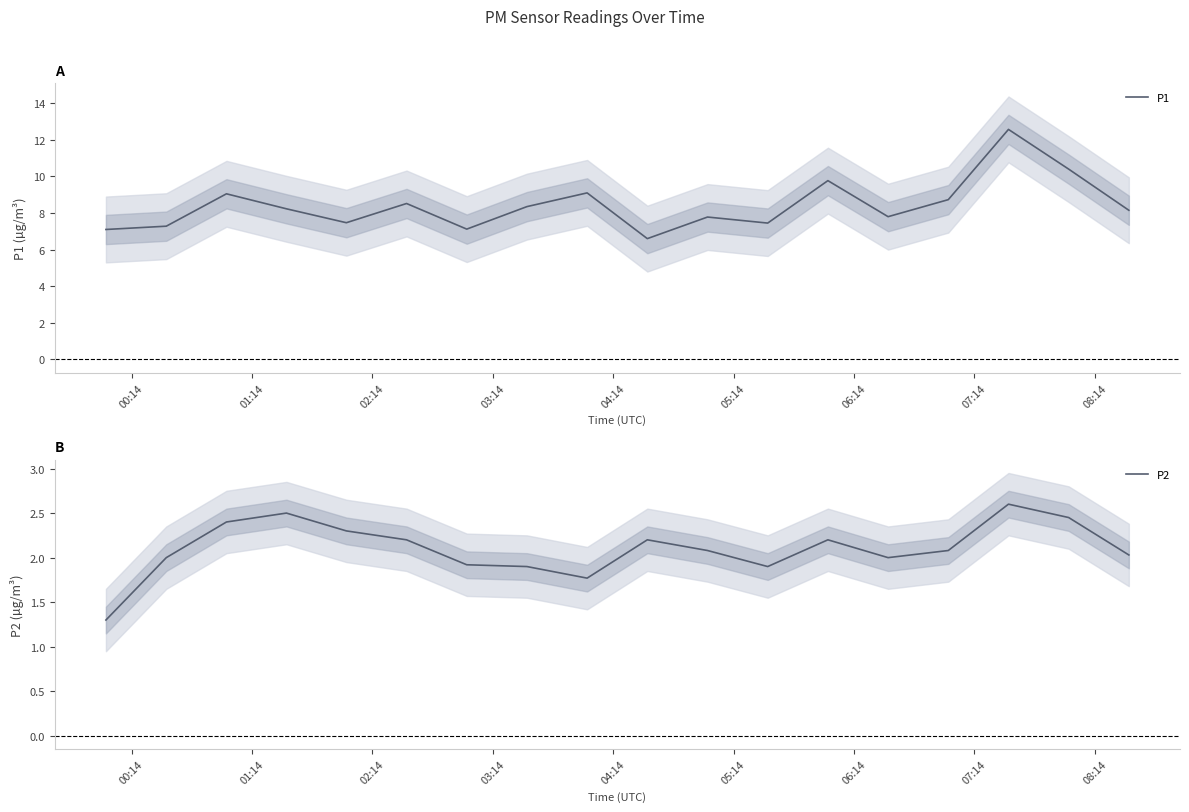

What is the lowest value of the P1 series?

6.6